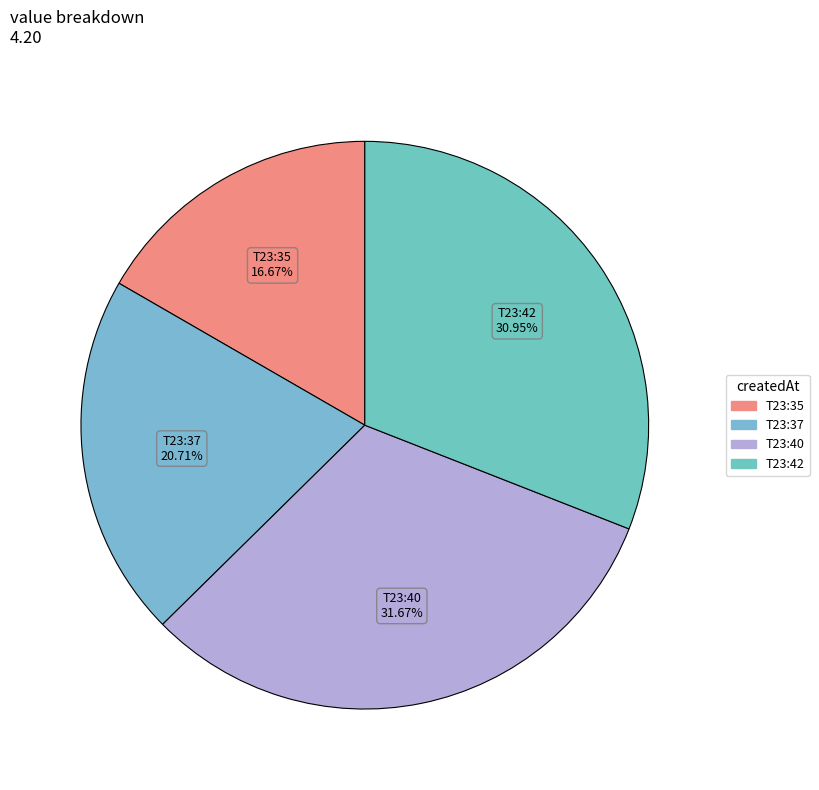

Does any single category account for the majority?

No